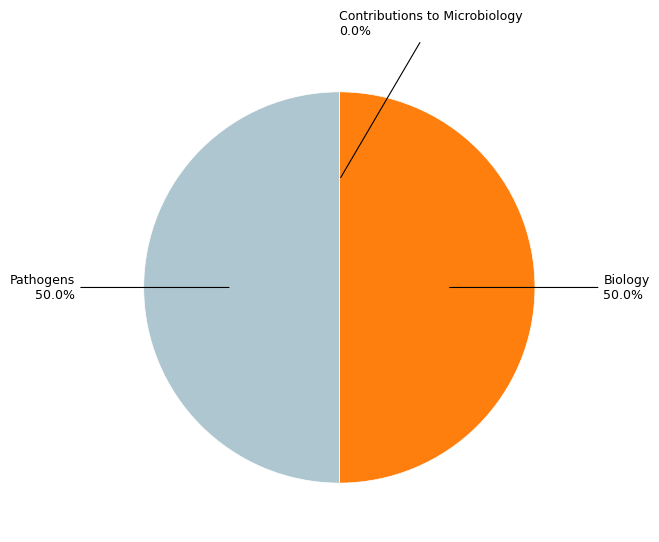

Is it true that Biology is 37% of the pie?

False